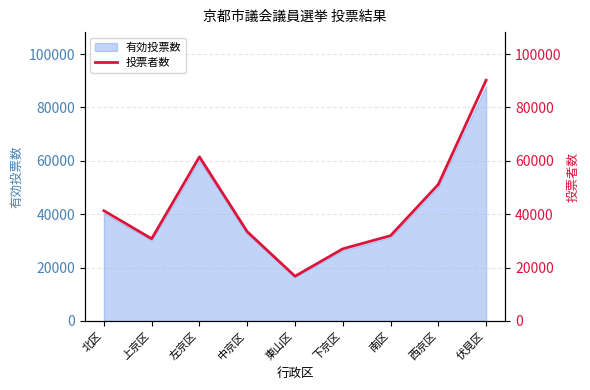

Reading right to left, what are all the values shown in this chart?

伏見区=90211	西京区=51178	南区=31957	下京区=27029	東山区=16760	中京区=33462	左京区=61512	上京区=30813	北区=41312